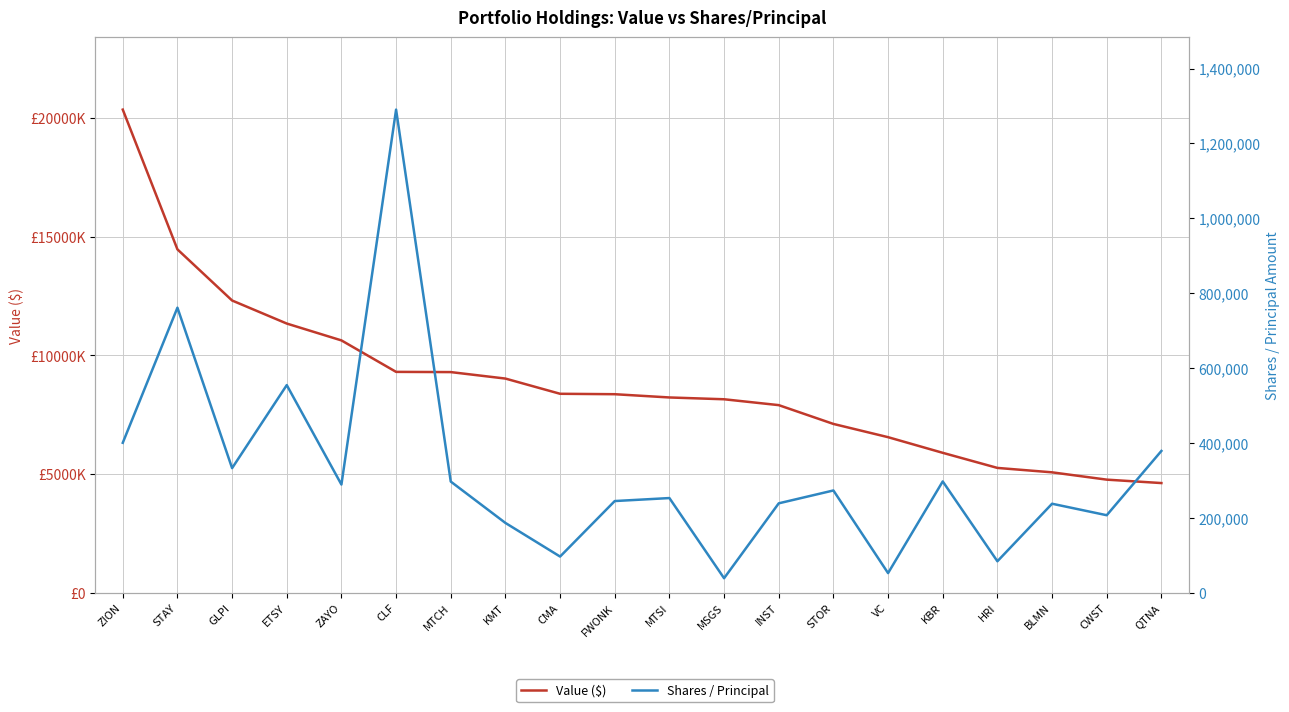

Reading left to right, transcribe all the data shown in this chart.

Value ($): ZION=20352000	STAY=14464000	GLPI=12310000	ETSY=11339000	ZAYO=10629000	CLF=9303000	MTCH=9294000	KMT=9021000	CMA=8380000	FWONK=8362000	MTSI=8225000	MSGS=8149000	INST=7902000	STOR=7110000	VC=6552000	KBR=5893000	HRI=5257000	BLMN=5071000	CWST=4763000	QTNA=4619000
Shares / Principal: ZION=400385	STAY=761259	GLPI=332706	ETSY=554471	ZAYO=288844	CLF=1290277	MTCH=296823	KMT=186336	CMA=96533	FWONK=244796	MTSI=252771	MSGS=38650	INST=238719	STOR=273054	VC=52358	KBR=297194	HRI=83963	BLMN=237631	CWST=206924	QTNA=378604